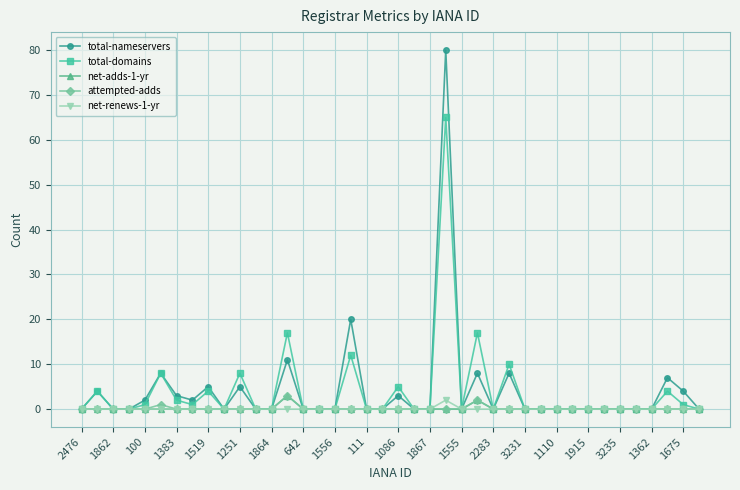

What is the value of the total-domains point at the 6th from the left?

8